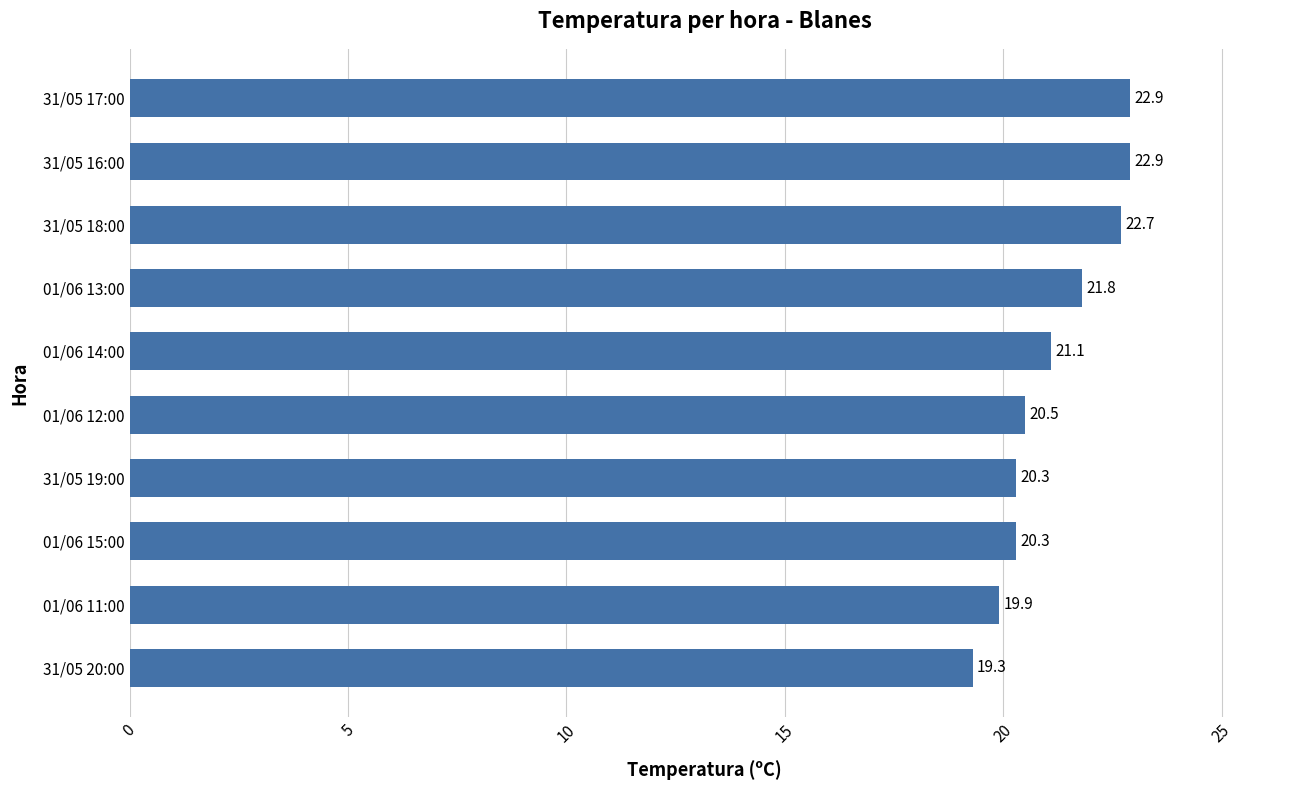

At which category does the chart reach its minimum across all series?

31/05 20:00